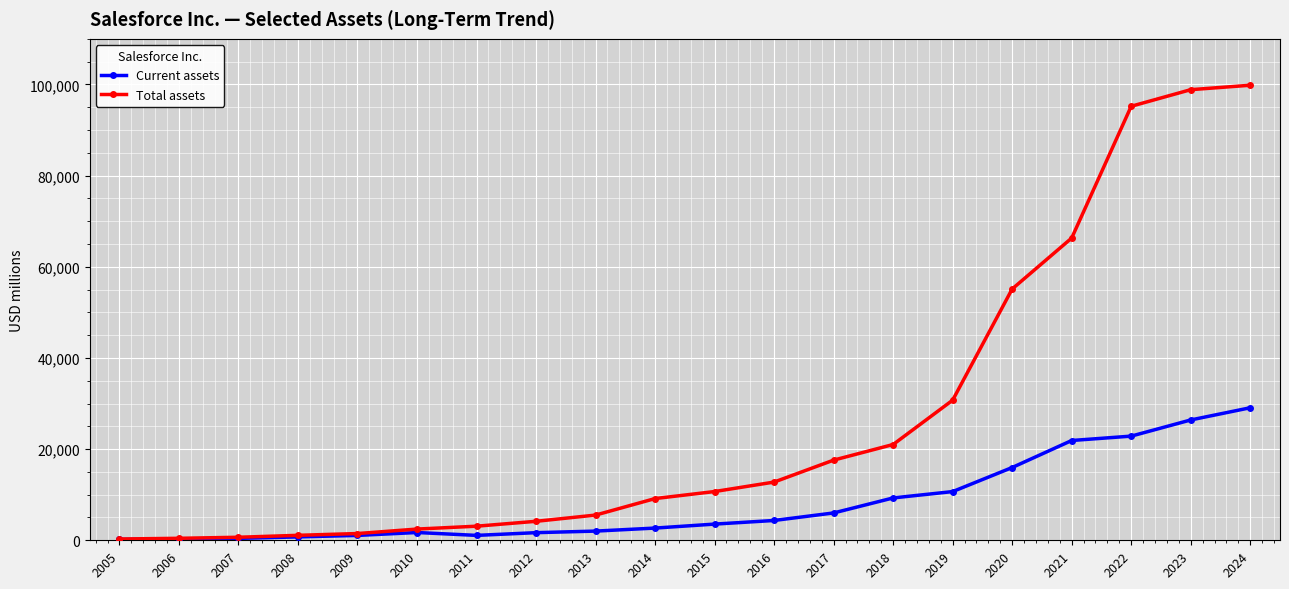

At which label is Total assets closest to 50051?

2020